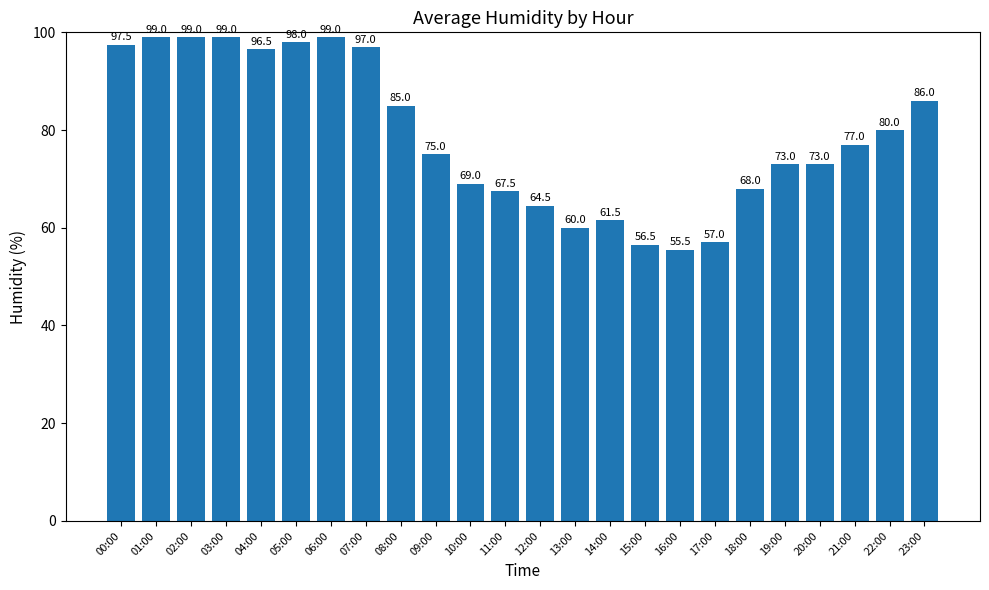

At which label is the value closest to 77?

21:00